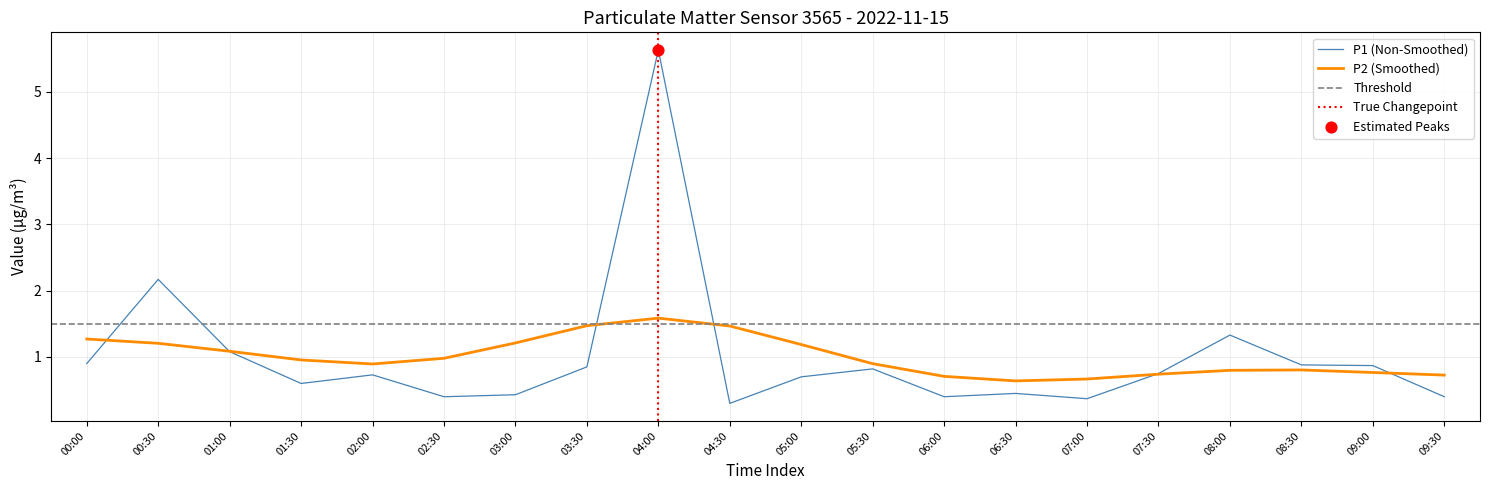

What is the maximum value for P2 (Smoothed)?

1.6